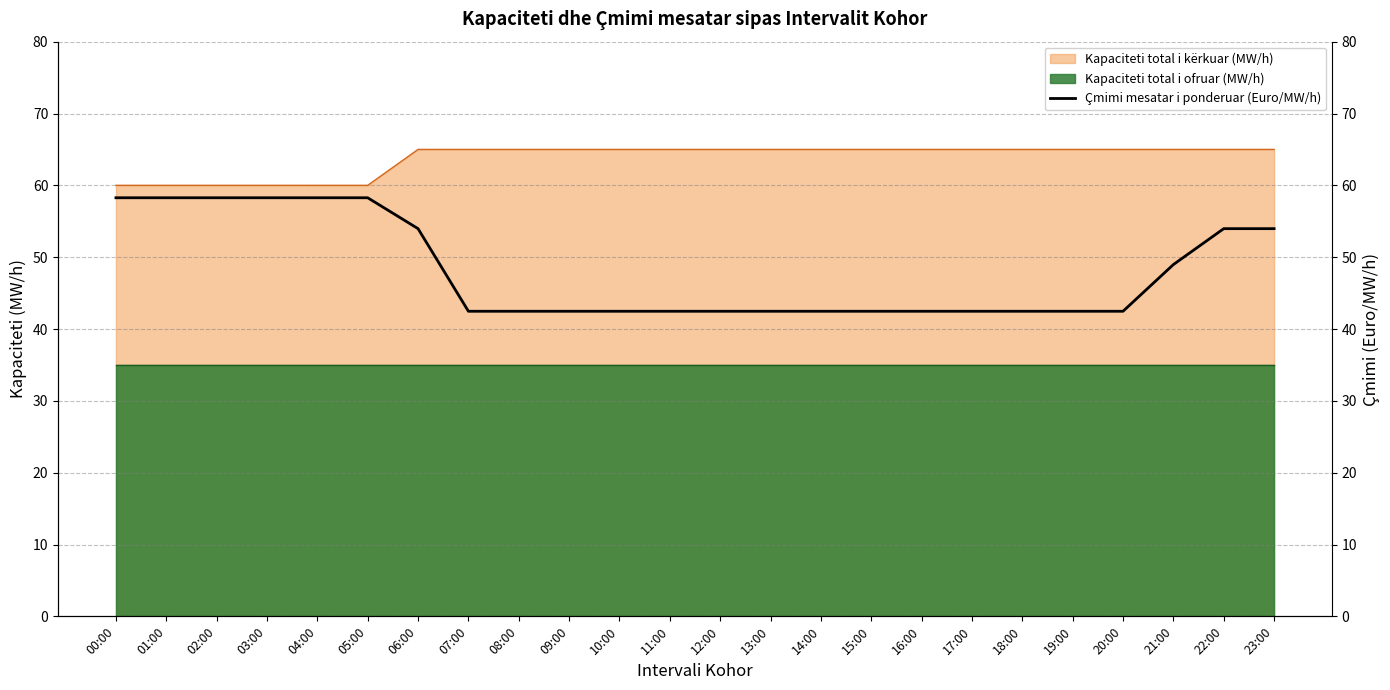

What is the lowest value of the Kapaciteti total i ofruar (MW/h) series?

35